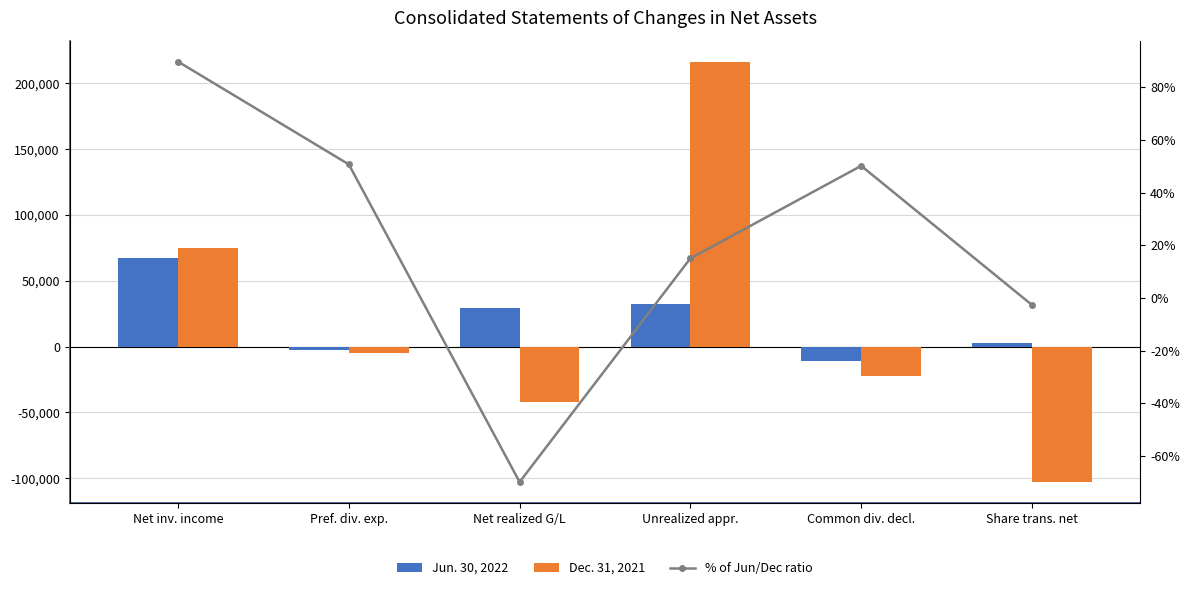

At how many categories does at least one series exceed -46883?

6